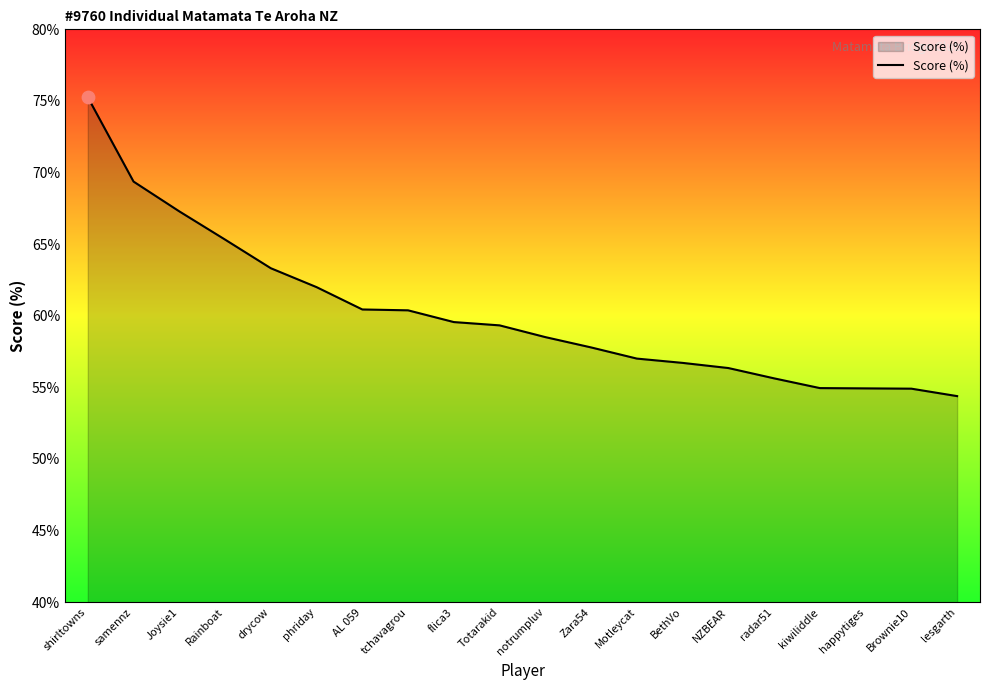

Which has a higher value, drycow or Totarakid?

drycow